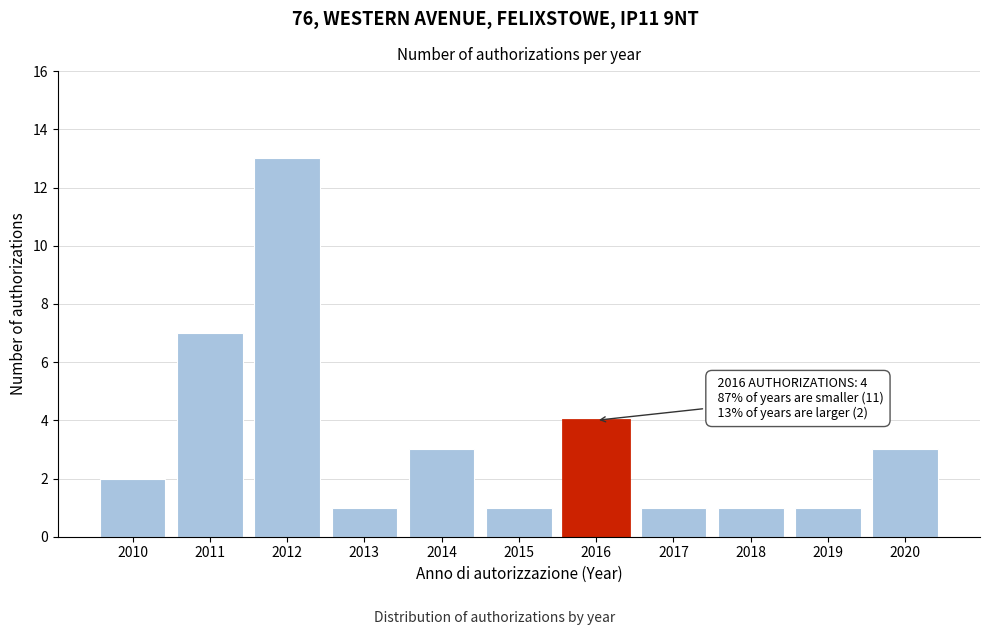

Reading left to right, what are all the values shown in this chart?

2	7	13	1	3	1	4	1	1	1	3